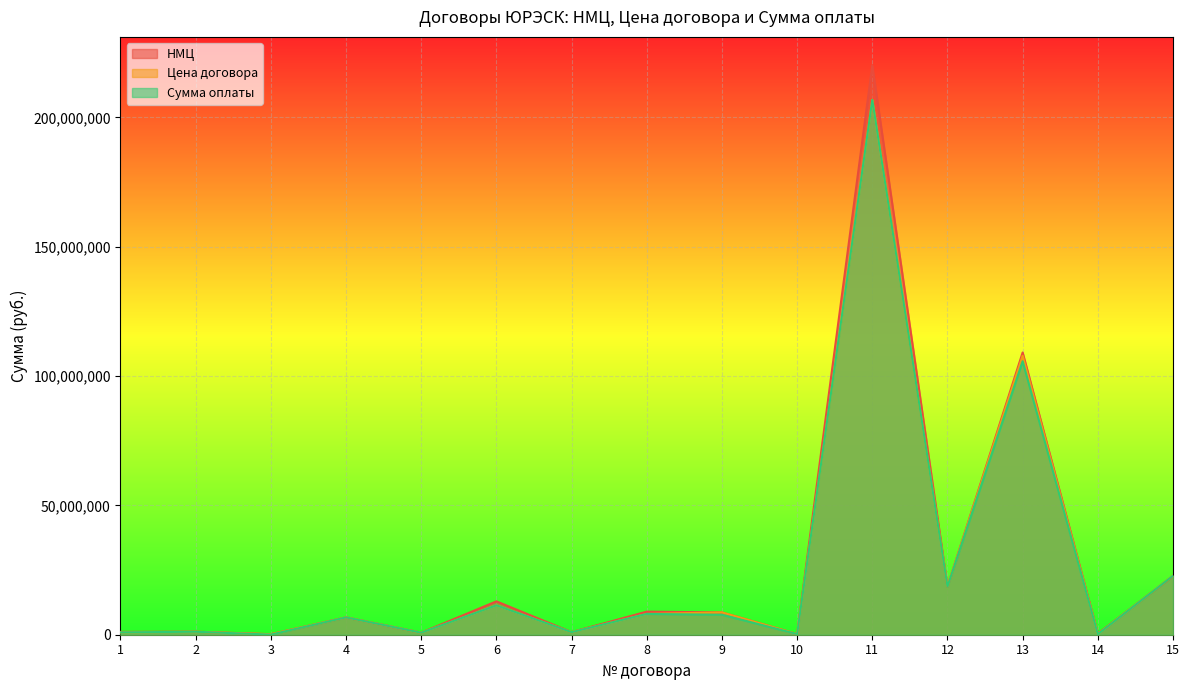

Where is the first local minimum for НМЦ?

3